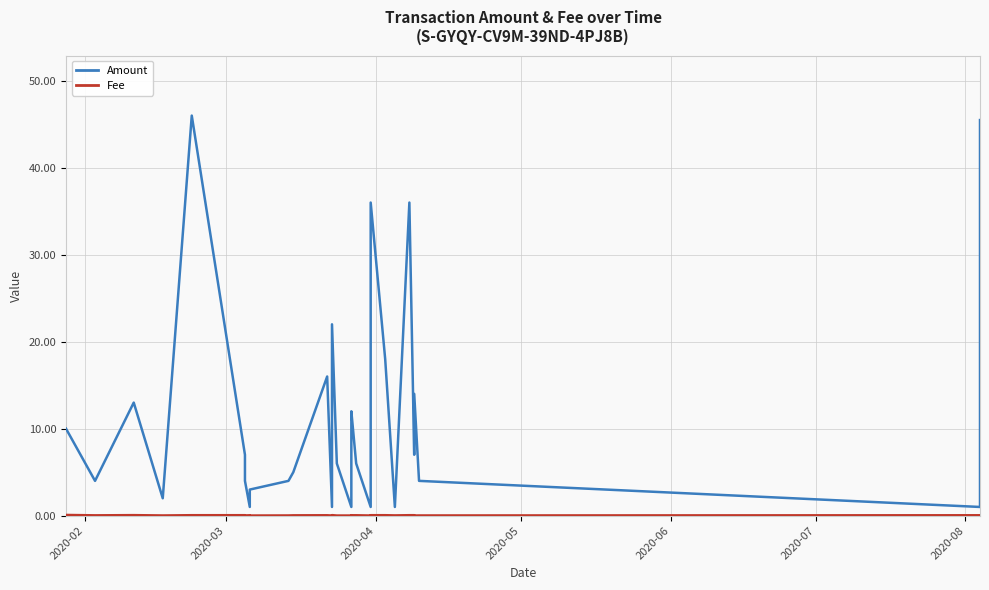

True or false: Amount and Fee intersect in this chart.

False